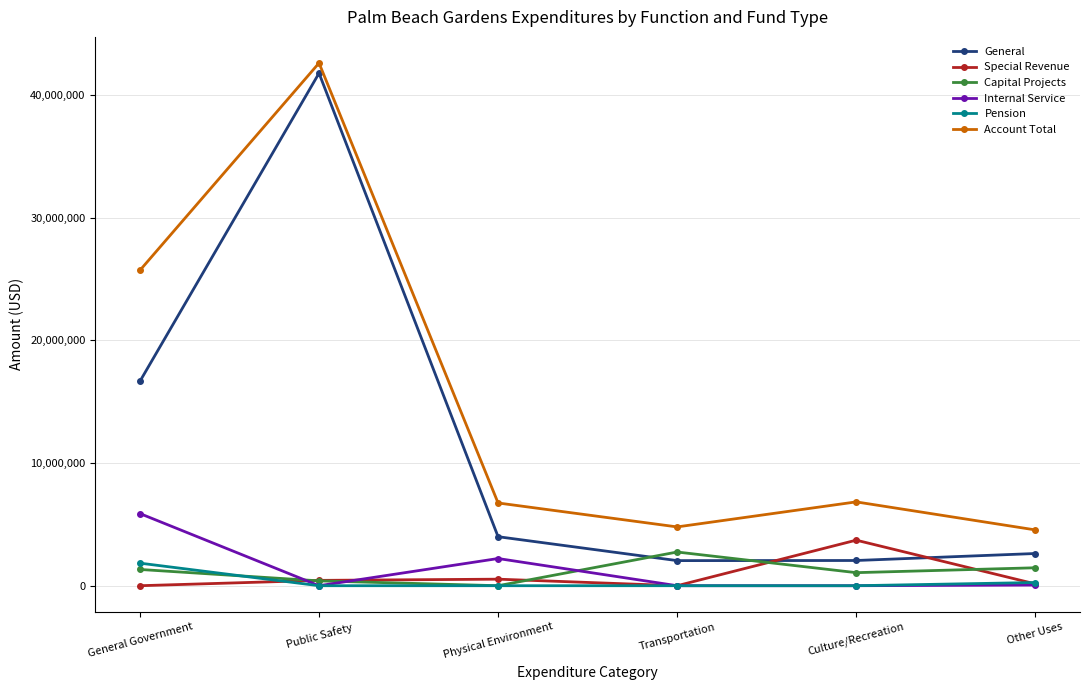

What is the difference between the maximum and second lowest values in the General series?

39737604